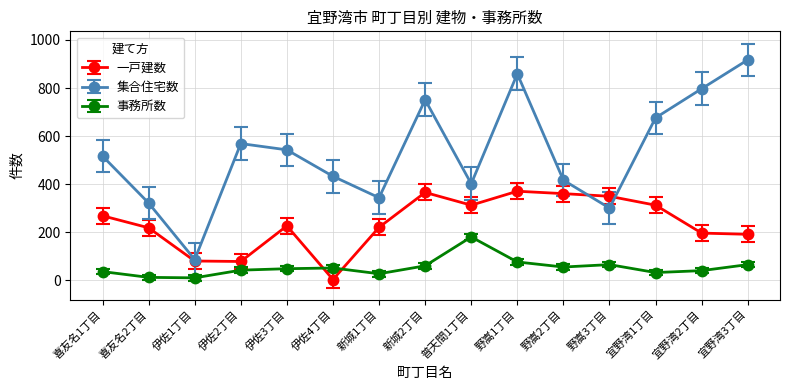

How many values in the 一戸建数 series are below 227?

7